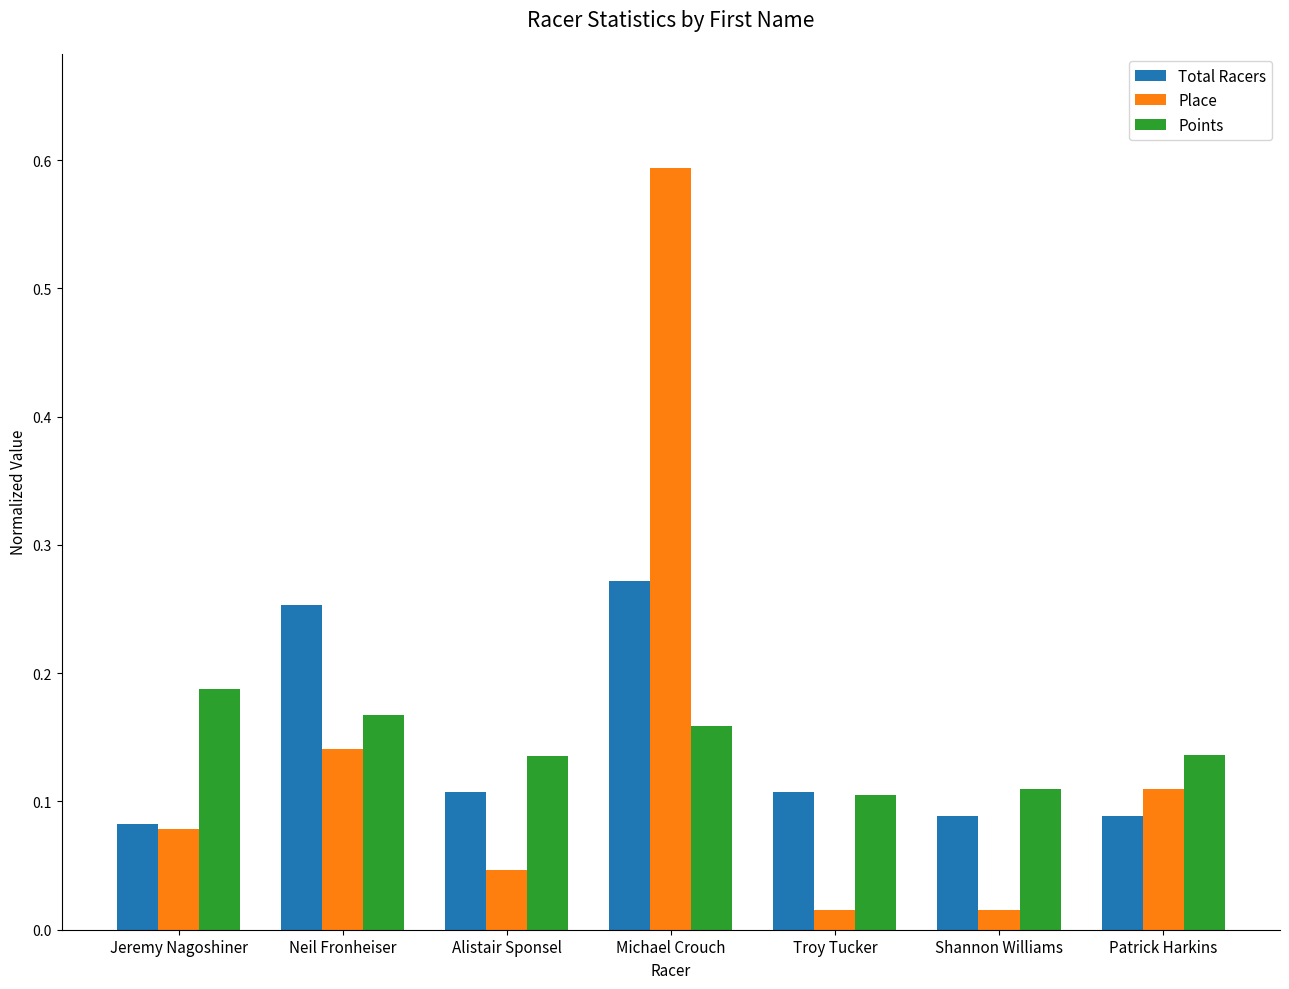

What is the maximum value shown in the chart?

0.6